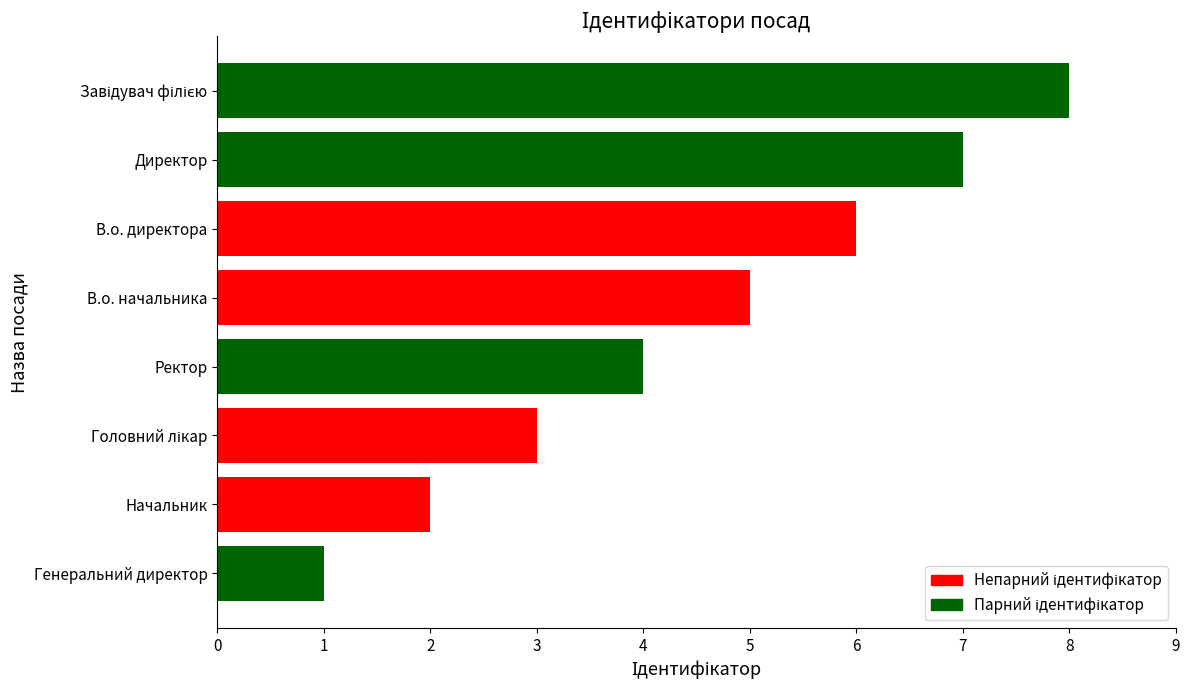

Does the chart contain stacked bars?

No